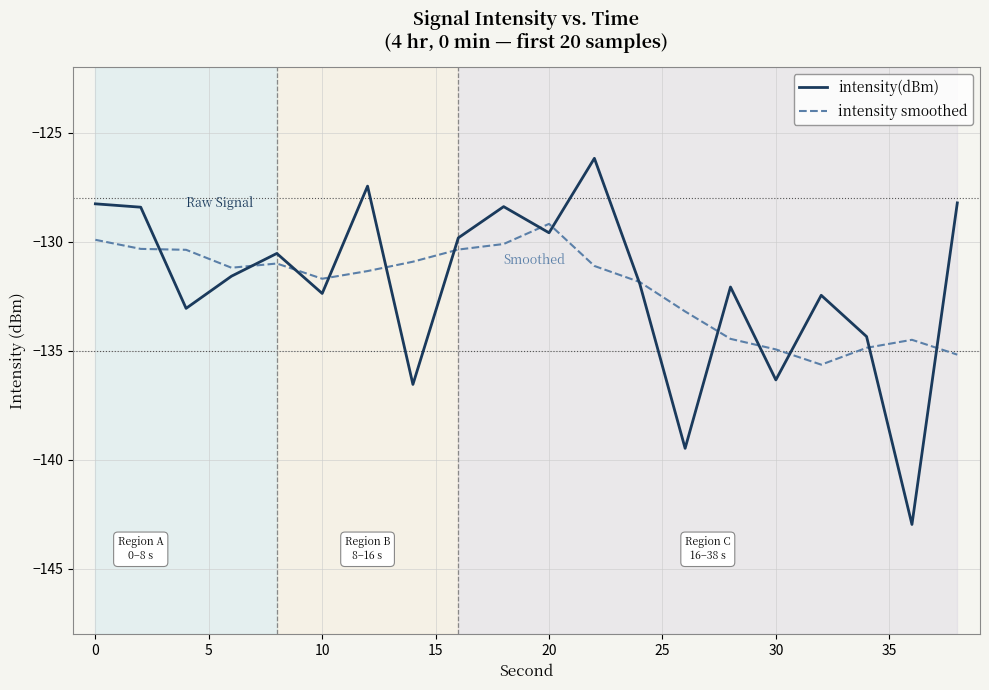

Which series has the widest spread of values?

intensity(dBm)